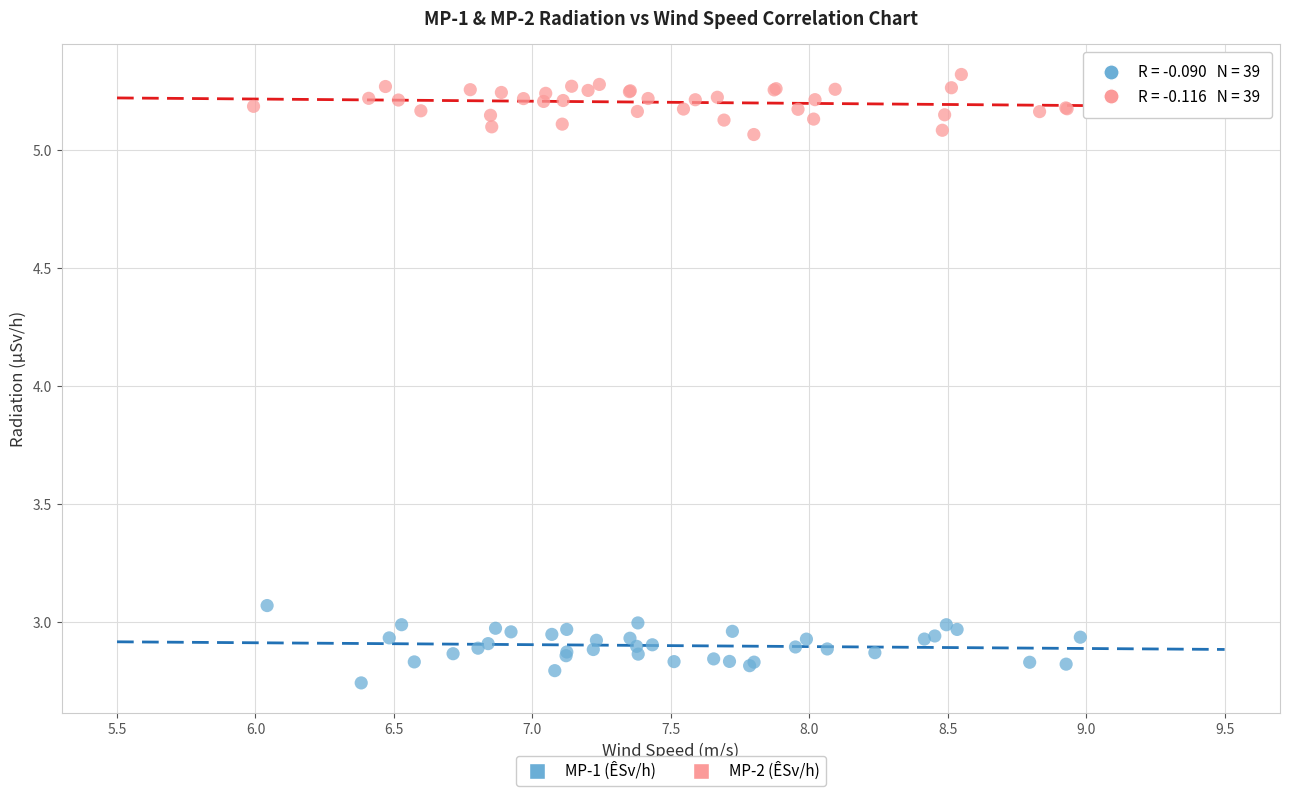

Which series reaches the minimum Y coordinate?

MP-1 (ÊSv/h)